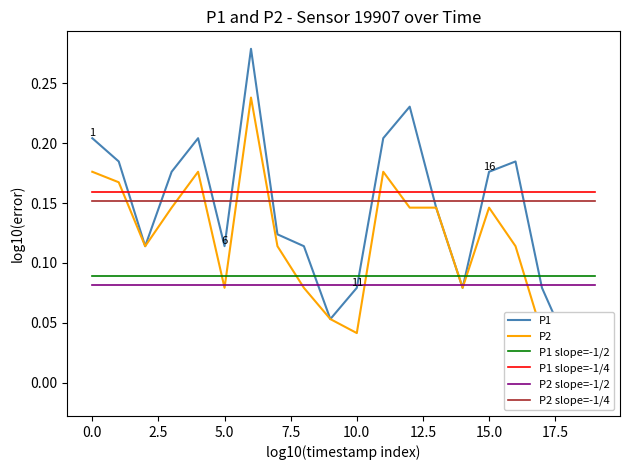

True or false: P1 slope=-1/4 and P2 slope=-1/4 intersect in this chart.

False